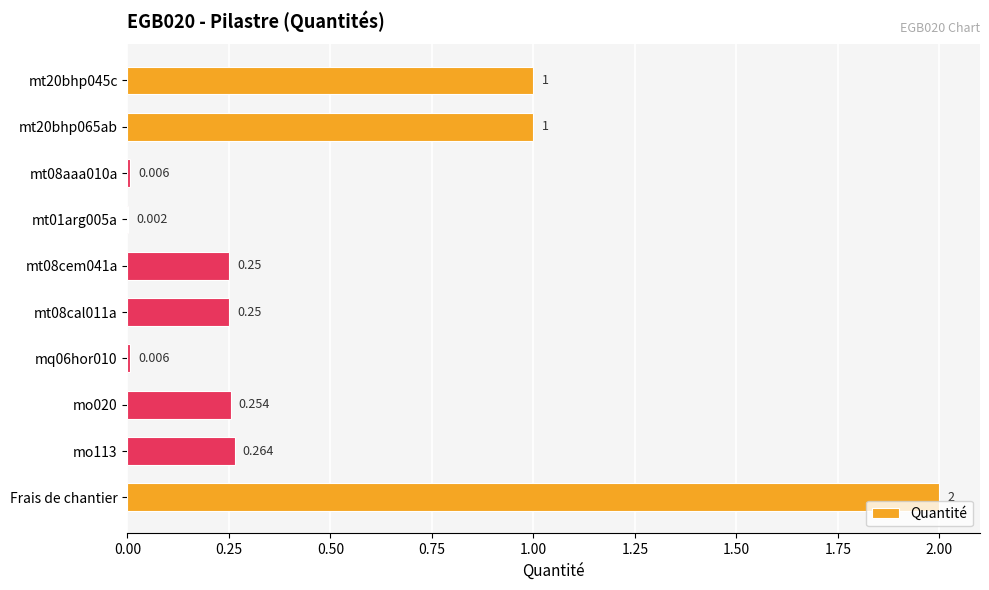

Which category has the highest value across all series?

Frais de chantier